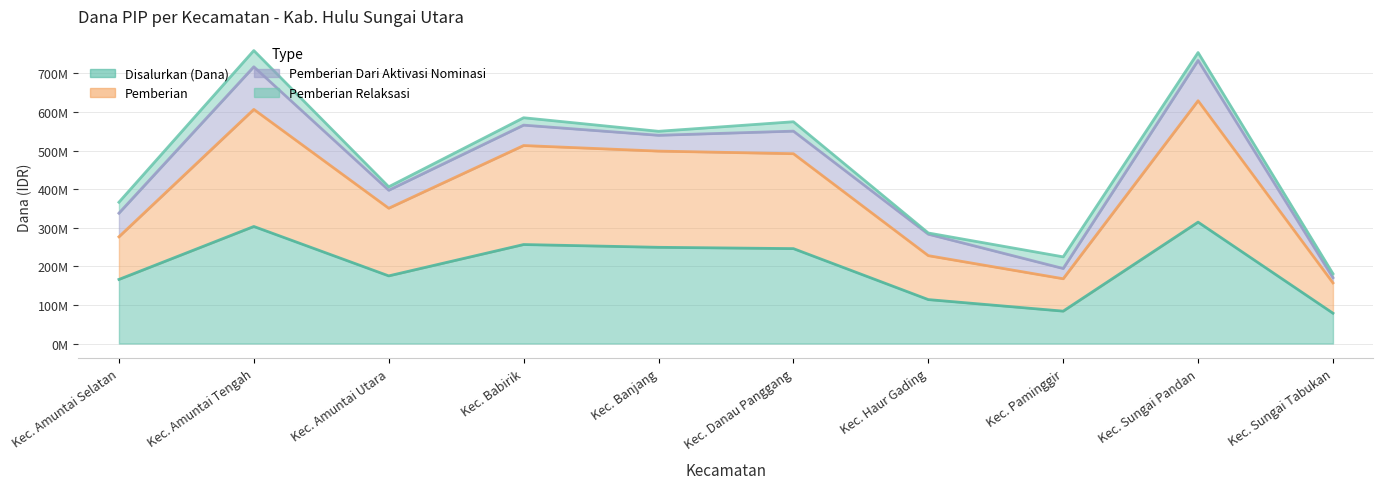

At which label does Pemberian reach its minimum?

Kec. Sungai Tabukan